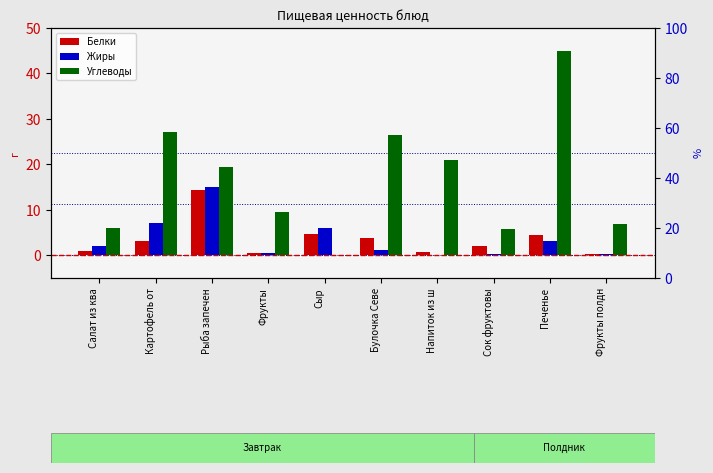

Where is Жиры nearest to the value 7?

Картофель от